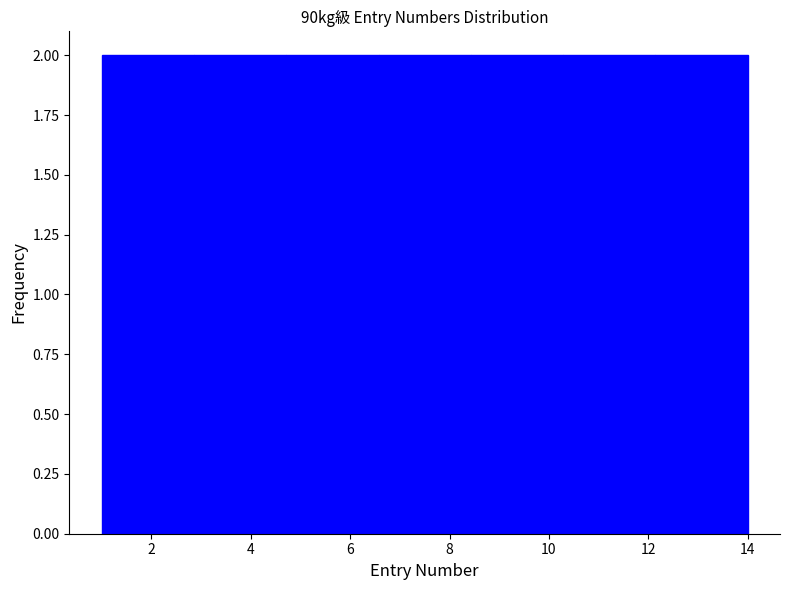

Reading left to right, list every bar in this chart as the range it spans on the x-axis followed by its height. Neither the bar edges nor the heights are printed on the chart, so give them approximately, as read against the axes.

1.0 to 2.8: 2
2.8 to 4.8: 2
4.8 to 6.6: 2
6.6 to 8.4: 2
8.4 to 10.2: 2
10.2 to 12.2: 2
12.2 to 14.0: 2